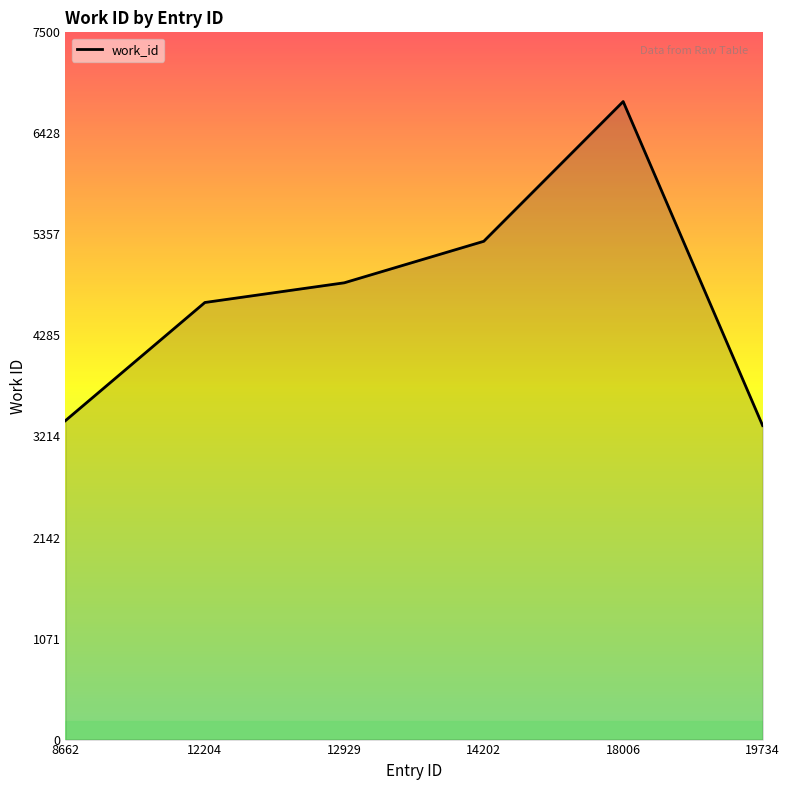

How many points are higher than both their immediate neighbors (excluding endpoints)?

1